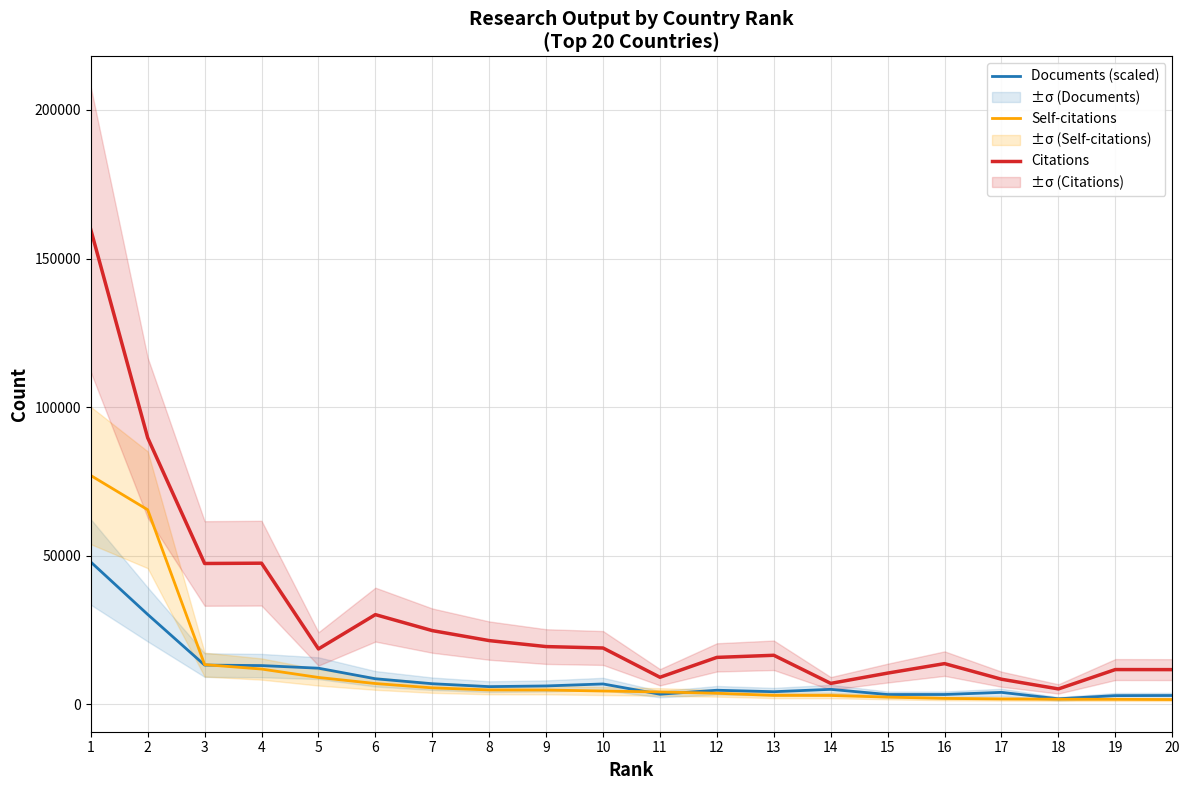

What is the value of the Citations point at the 1st from the left?

159736.0